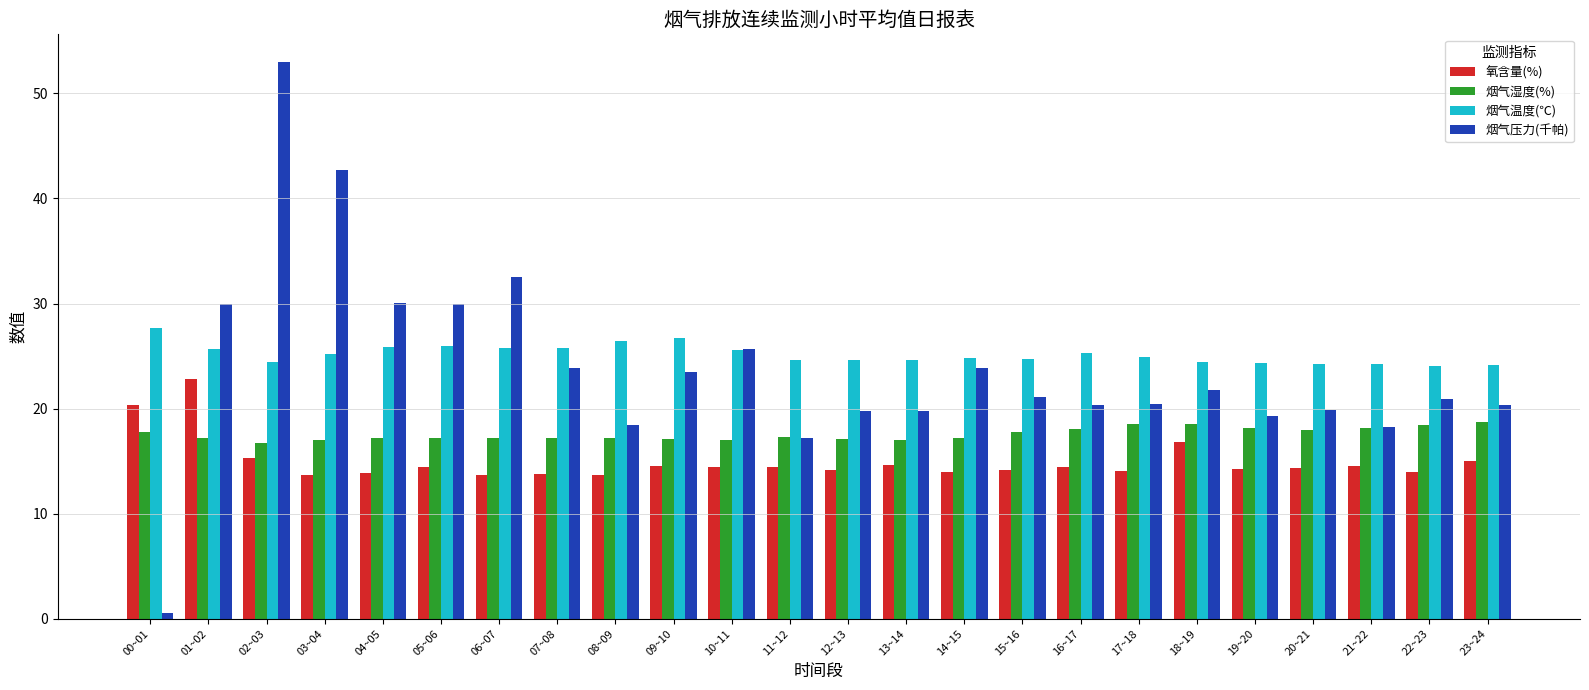

The 烟气温度(℃) series shows 24.1 at 23~24. True or false?

True